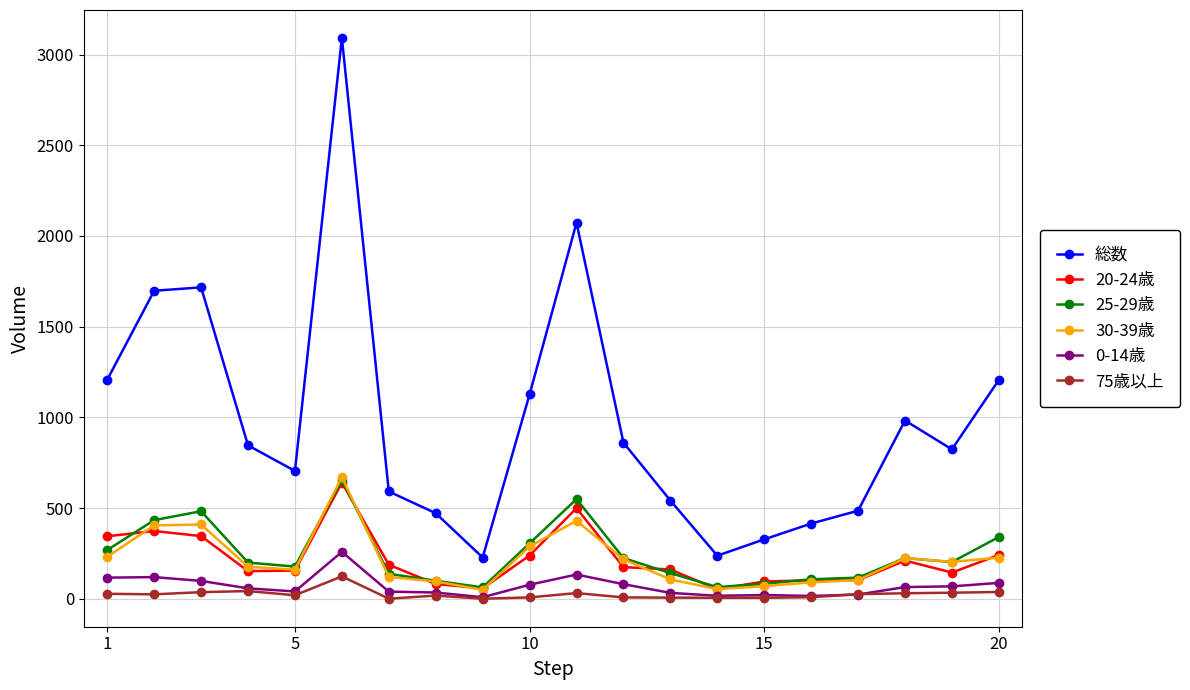

Which series has the largest range (max minus min)?

総数